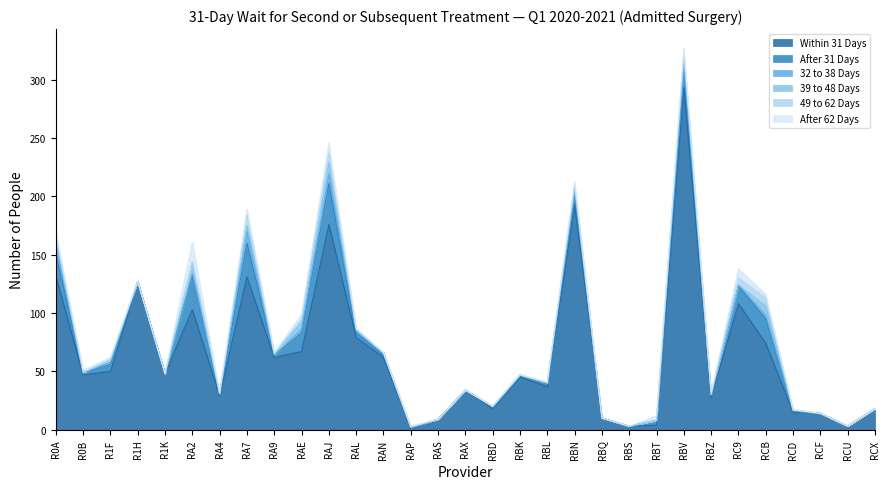

What position from the right is RAL?

20